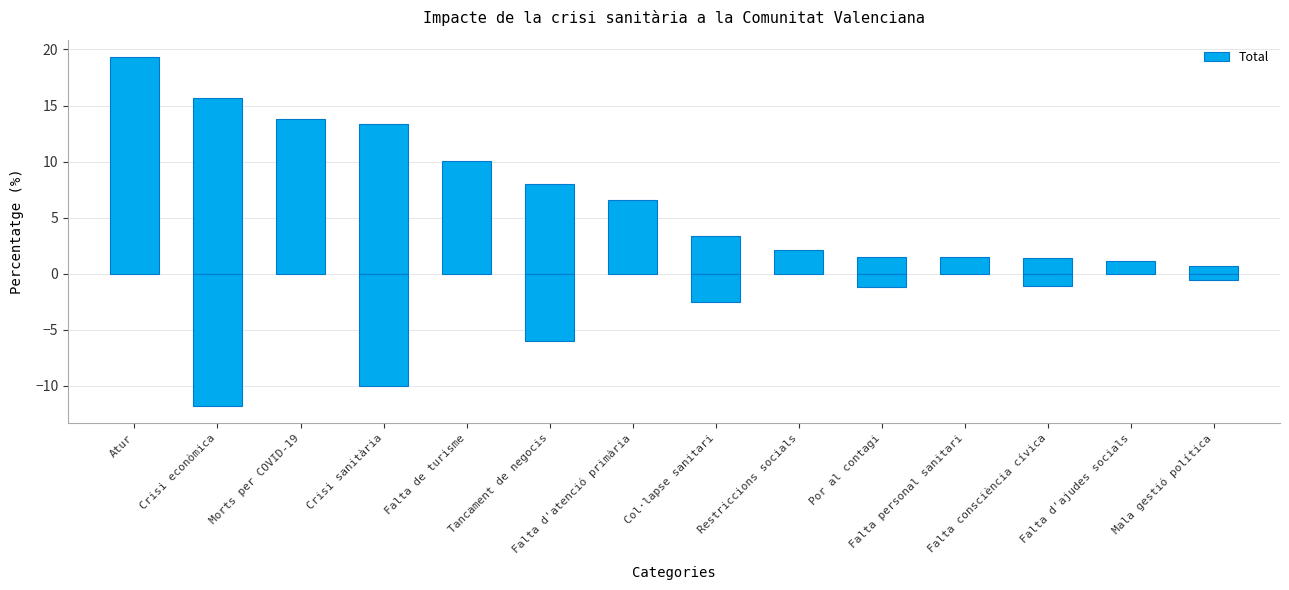

Approximately how many times larger is the value at Crisi econòmica compared to Falta de turisme?

1.6